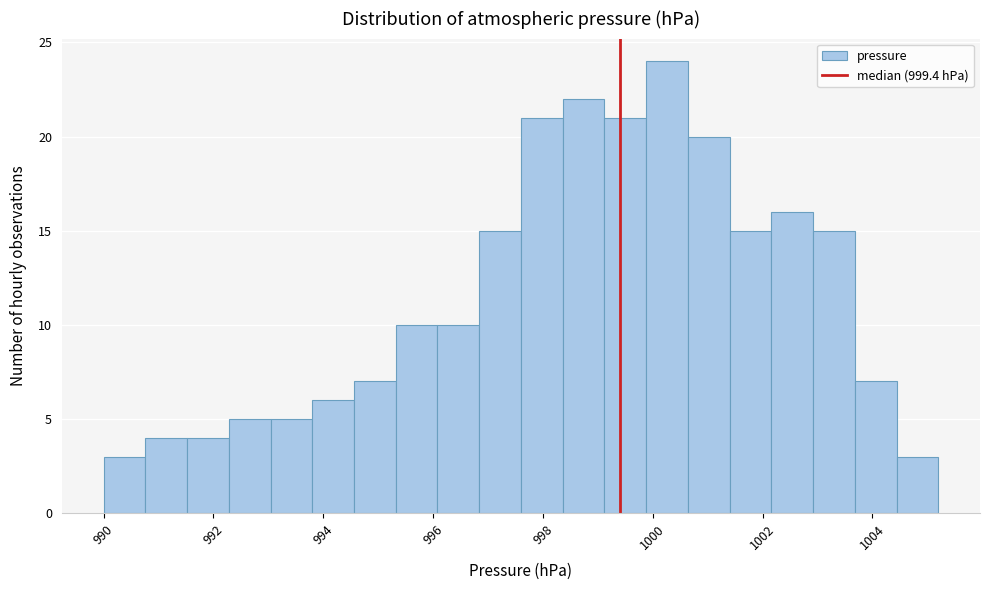

Read against the x-axis, roughly where is the centre of the tallest bar?

1000.2